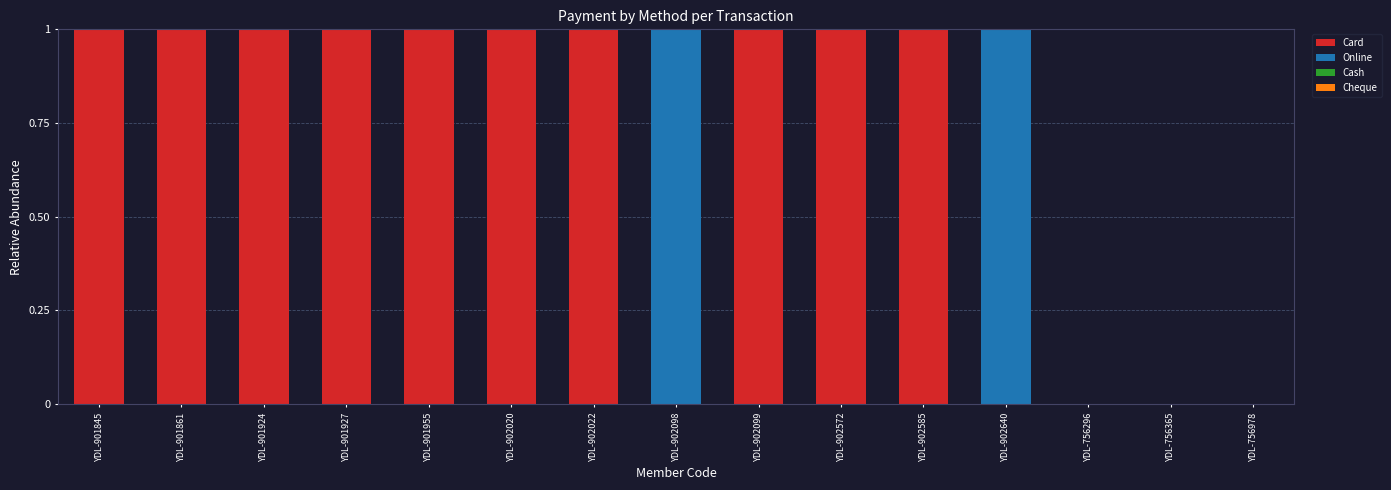

Is it true that Card equals -1 at YDL-756365?

False